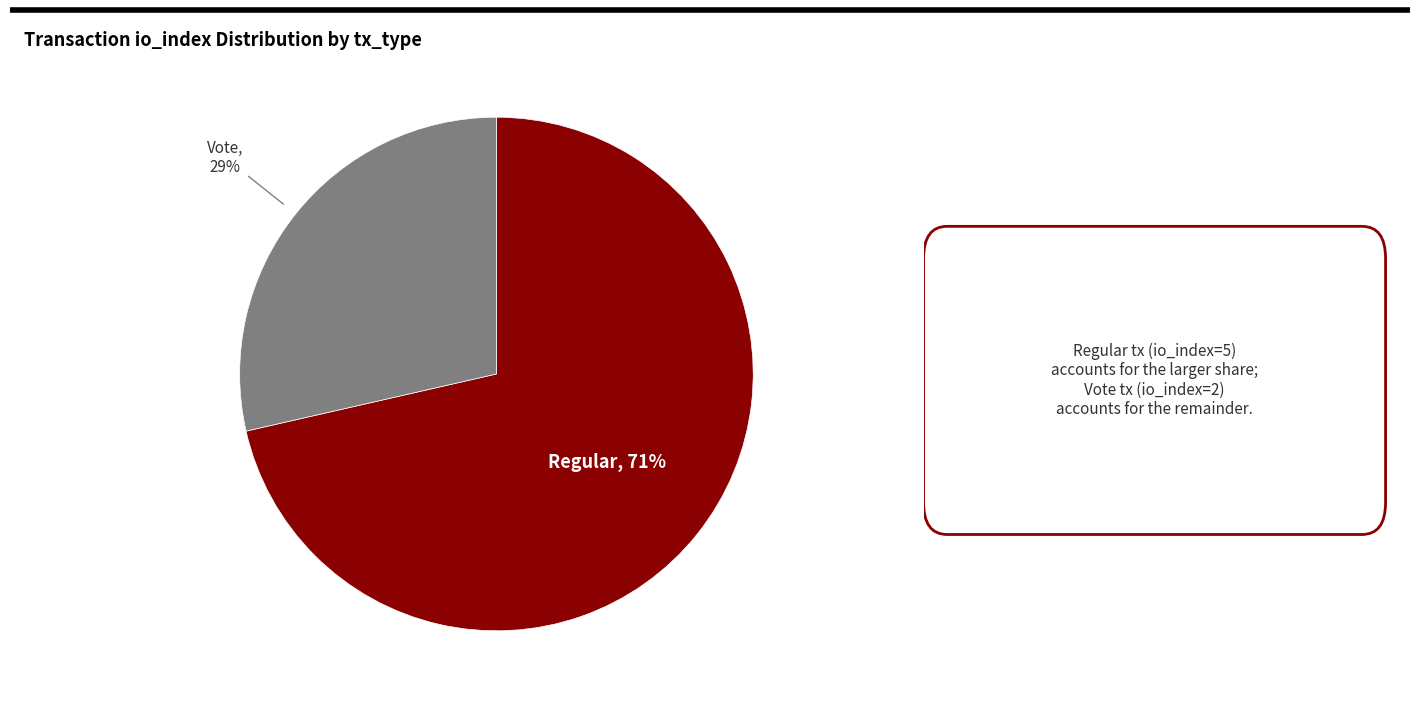

What percentage is the Regular slice, to the nearest percent?

71%